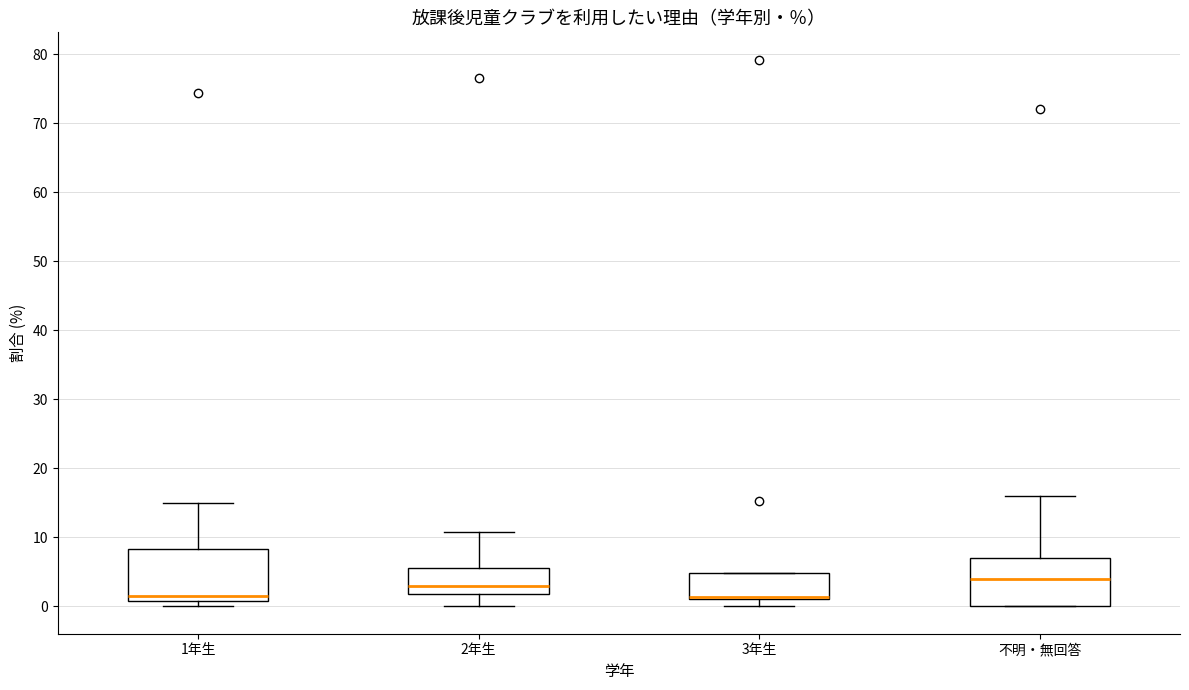

Where does the median line of the box for 2年生 sit on the y-axis? The values are not printed on the chart, so give them approximately, as read against the axis.

3